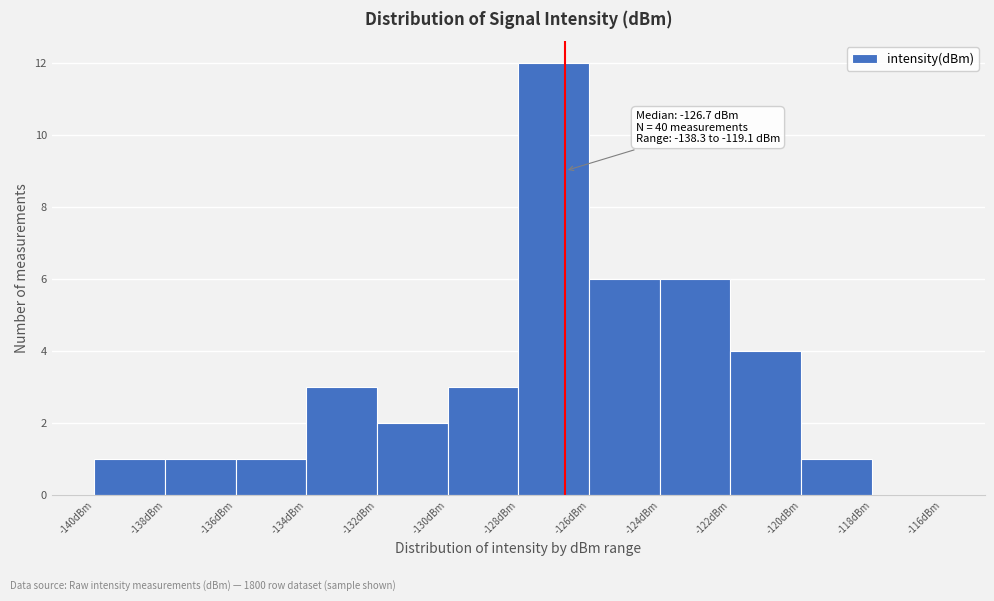

Which range on the x-axis has the tallest bar?

-128 to -126